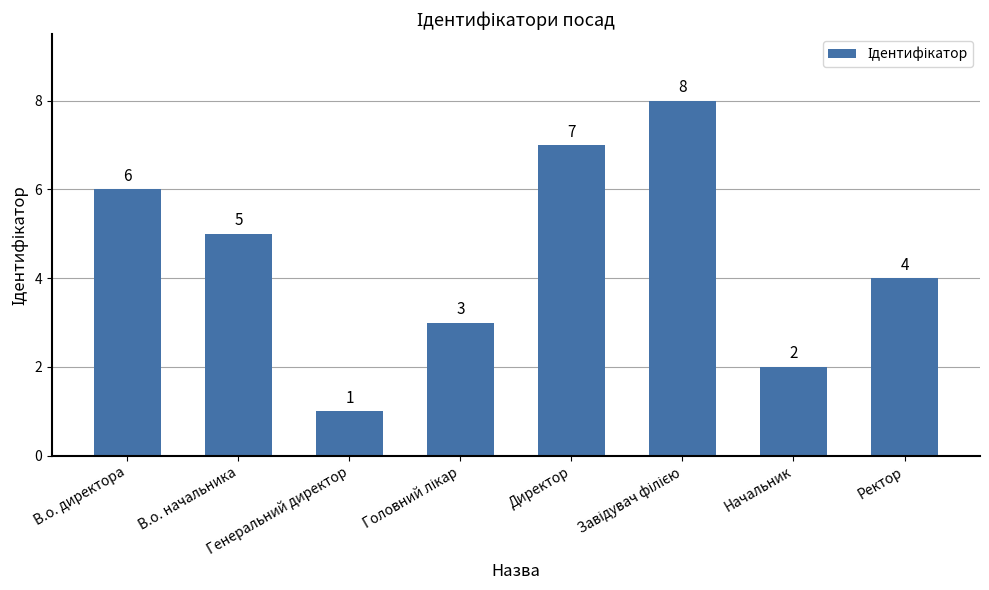

What is the sum of all values?

36